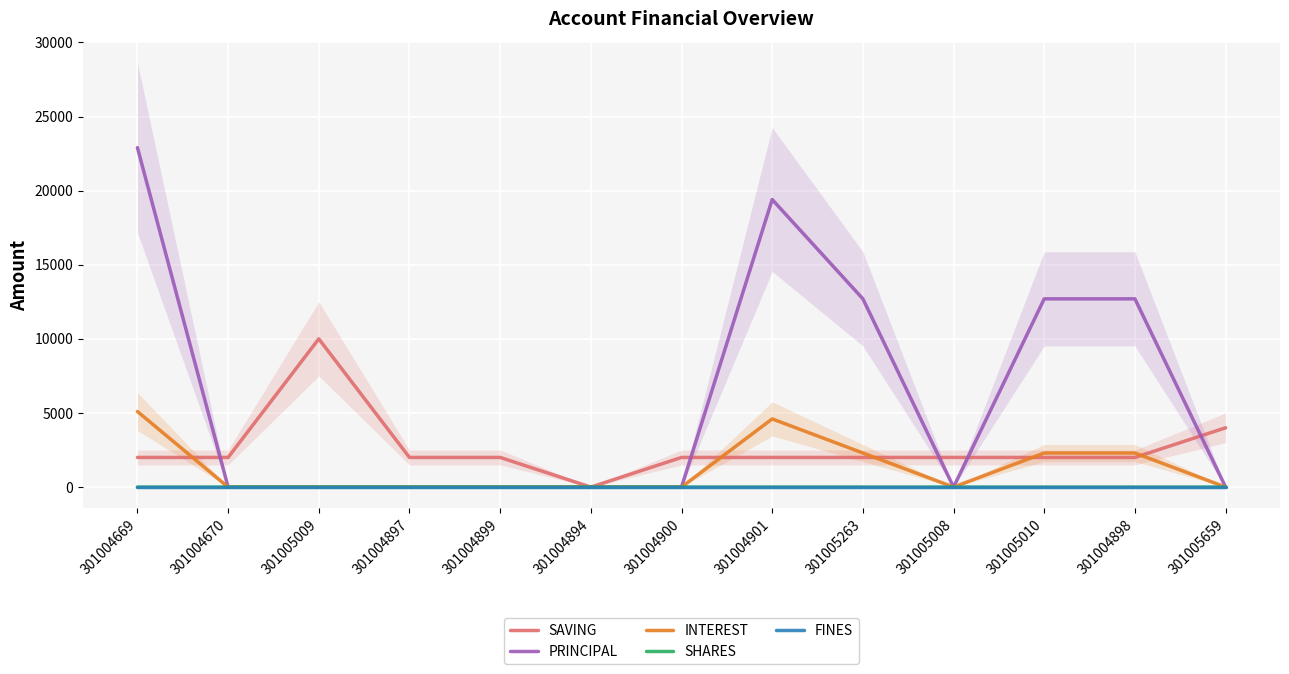

What is the difference between the highest and lowest values at 301005008?

2000